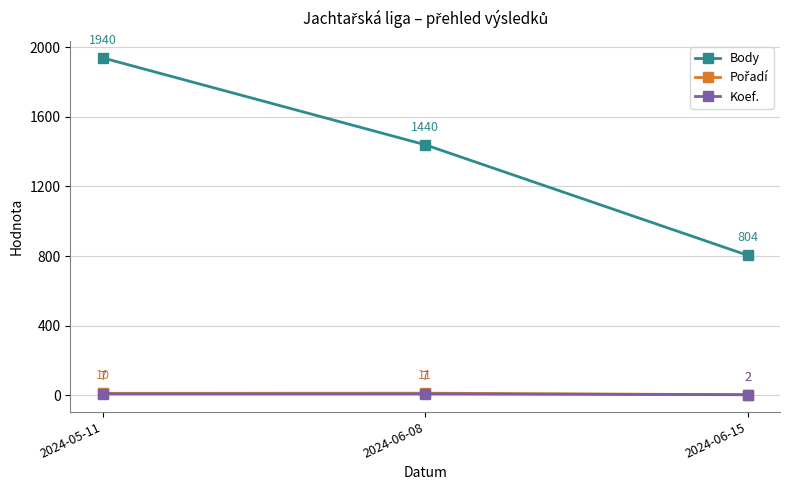

True or false: Body has a value of 1444 at 2024-06-15.

False